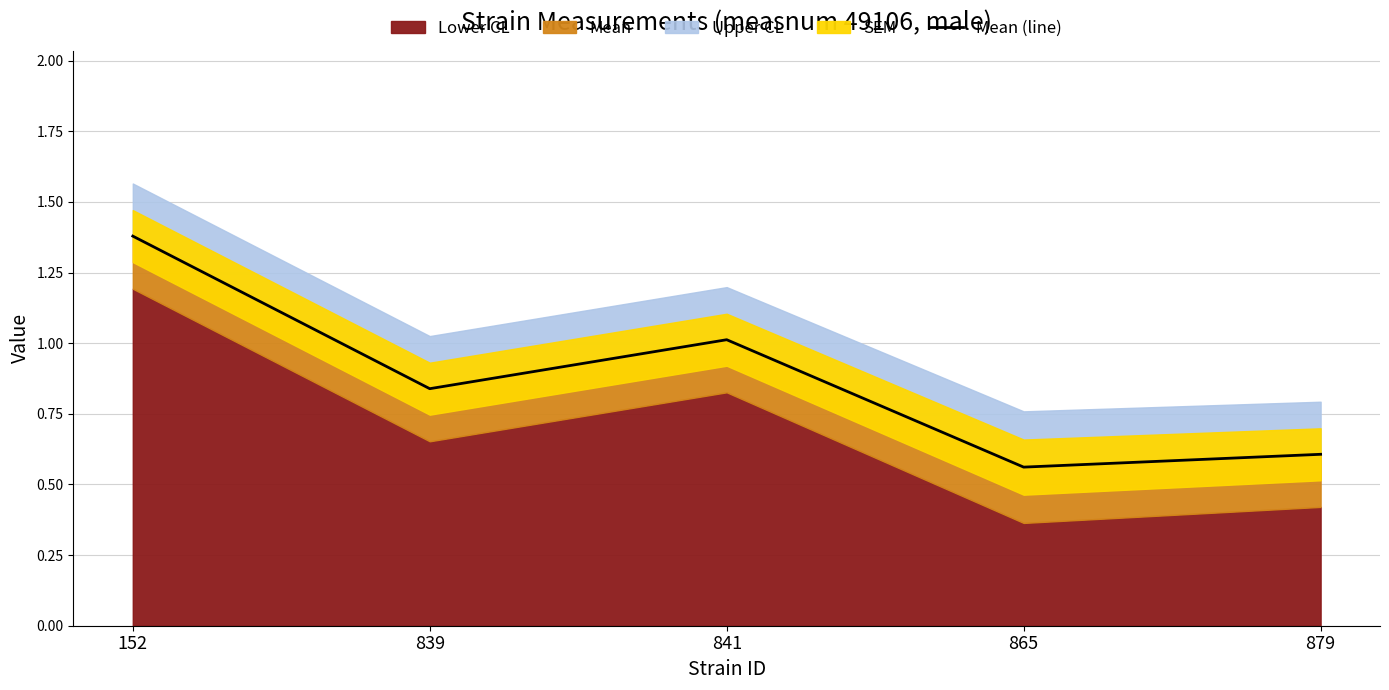

What is the sum of all values?

4.4